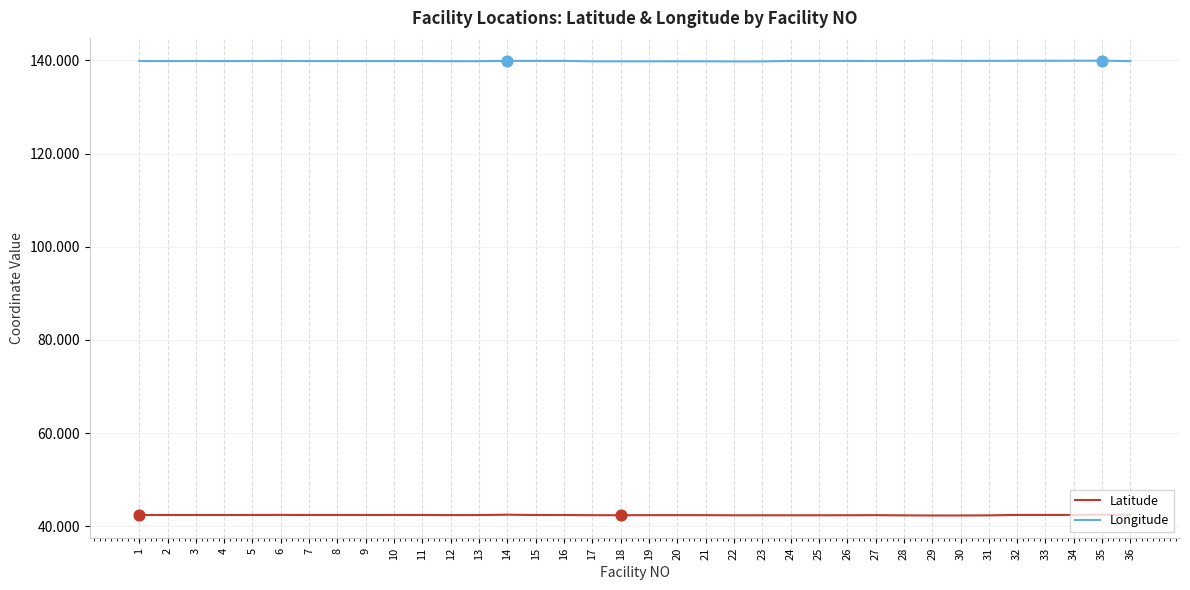

What is the spread (max minus min) of values at 34?

97.5